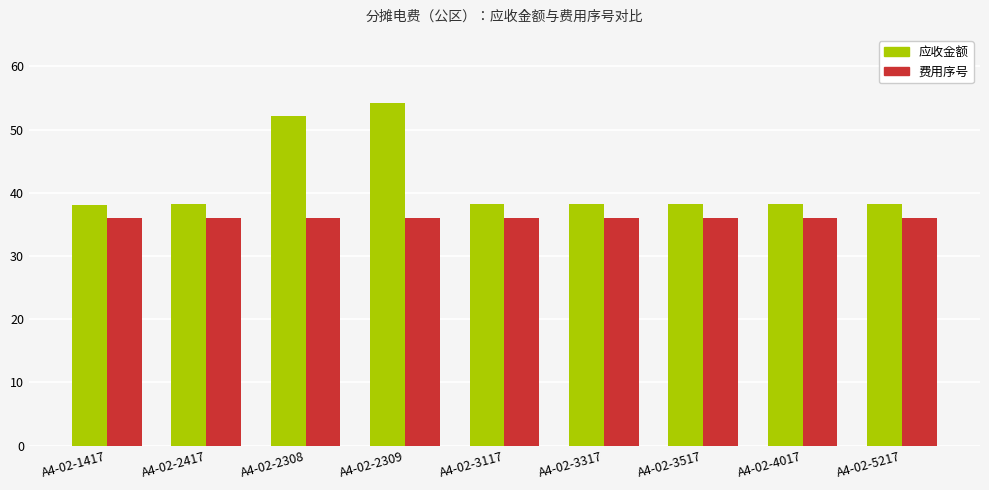

At which category is the sum across all series the highest?

A4-02-2309